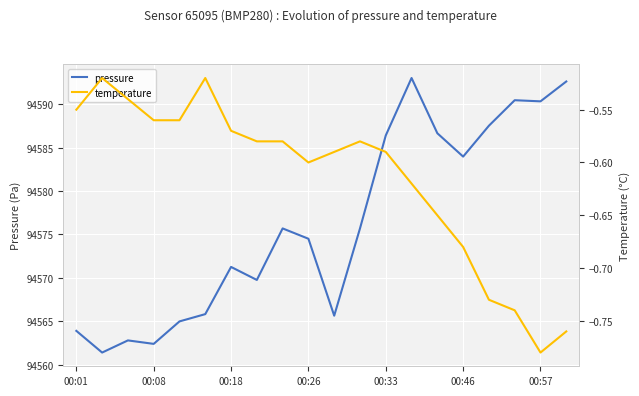

True or false: pressure has a value of 94586.4 at 00:33.

True